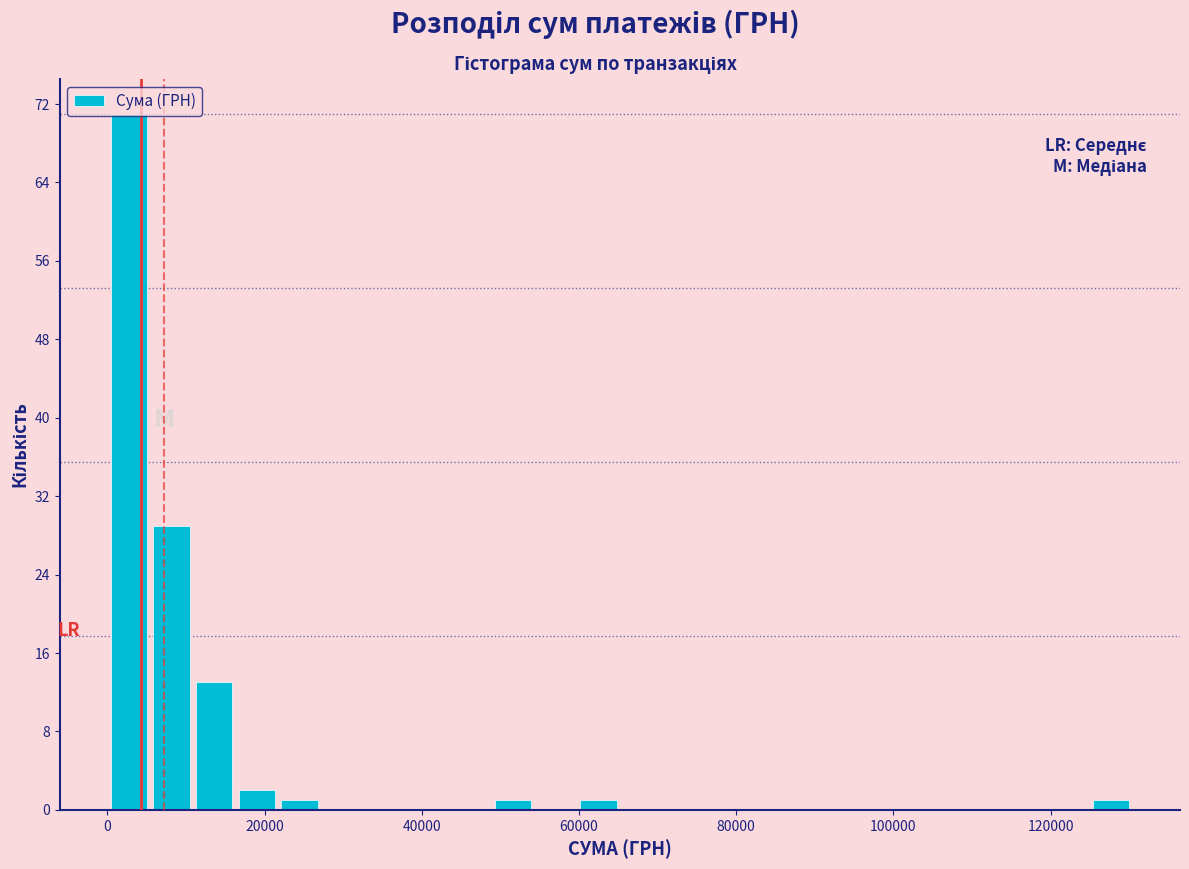

Read against the x-axis, roughly where is the centre of the tallest bar?

2000